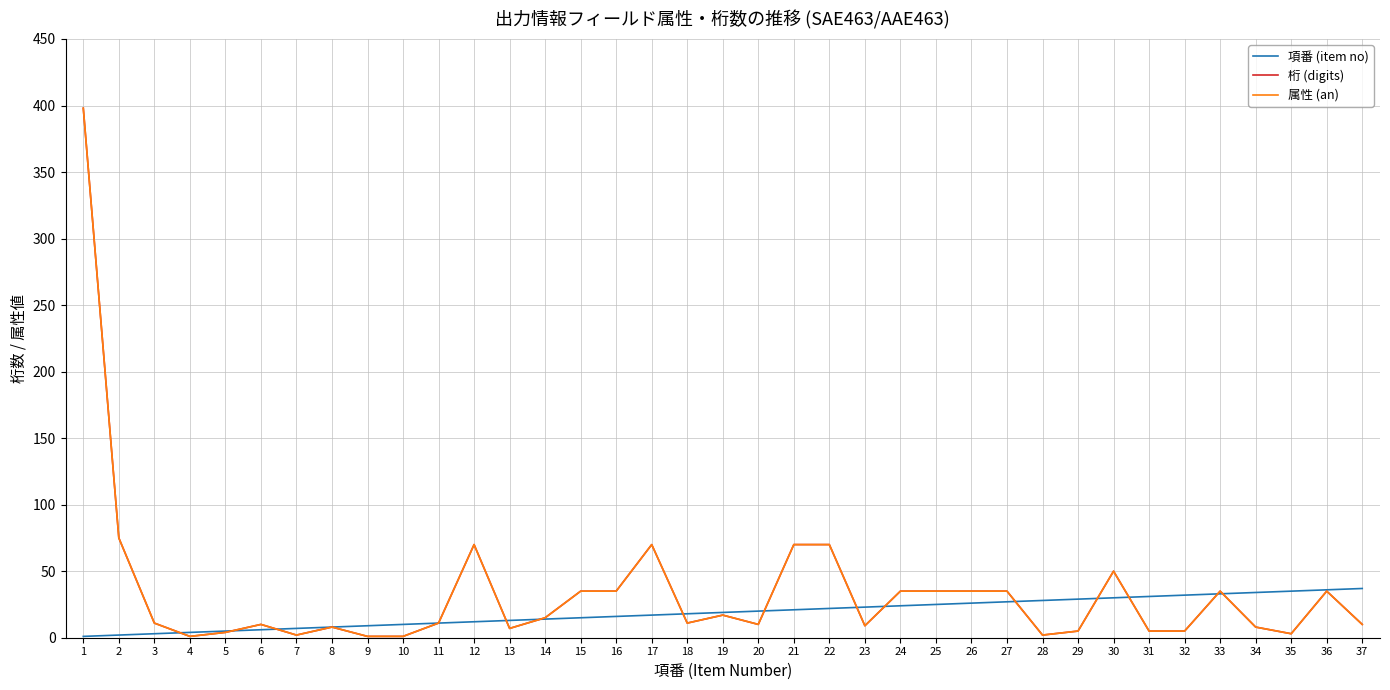

What is the sum of all 桁 (digits) values?

1239